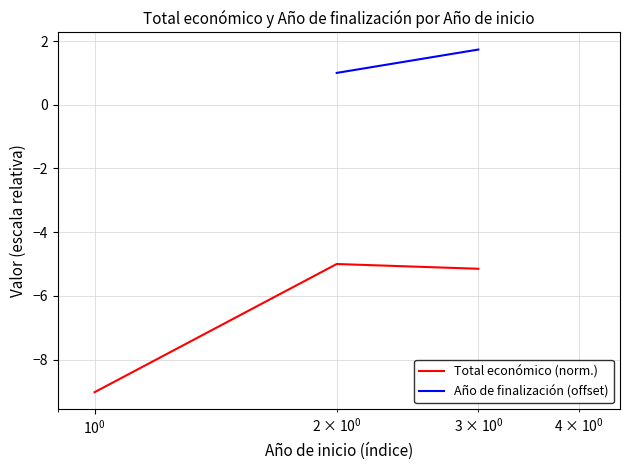

What is the highest value of the Total económico (norm.) series?

-5.0